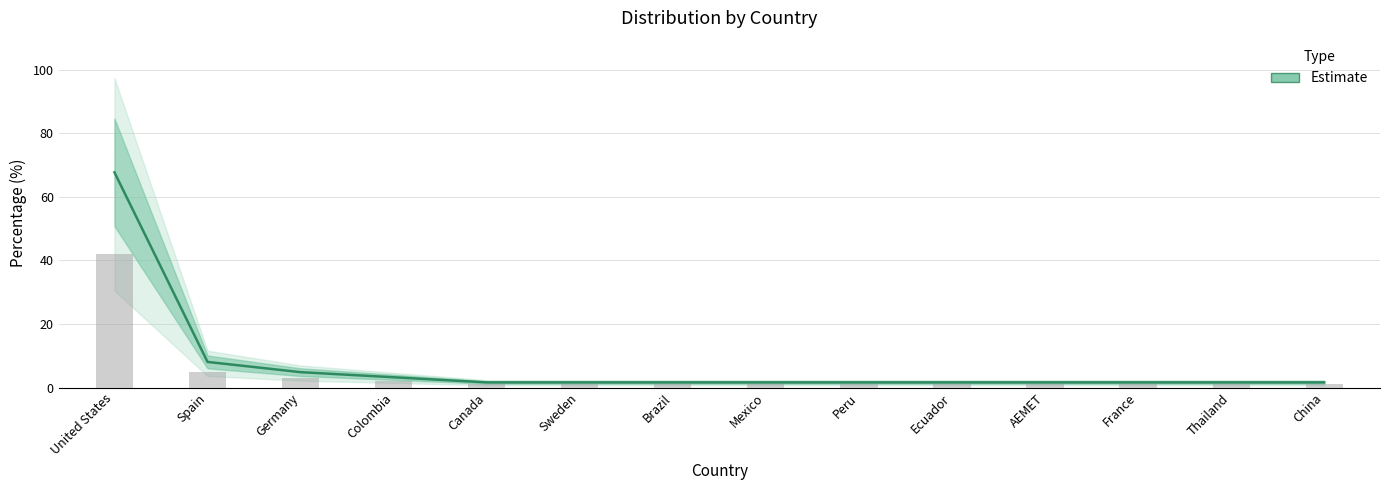

The chart shows a value of 1 at Canada. True or false?

True